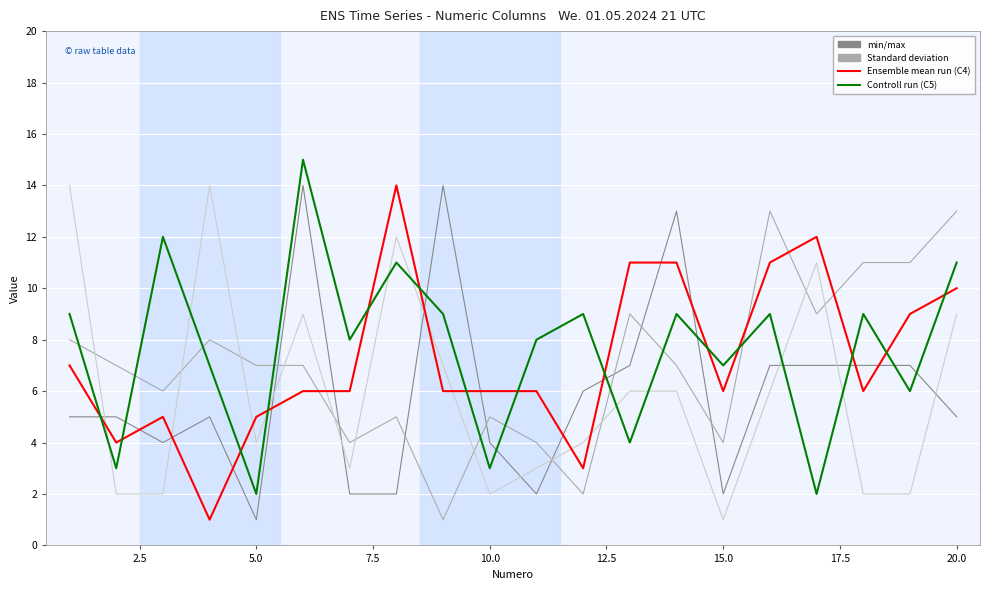

What is the maximum value shown in the chart?

15